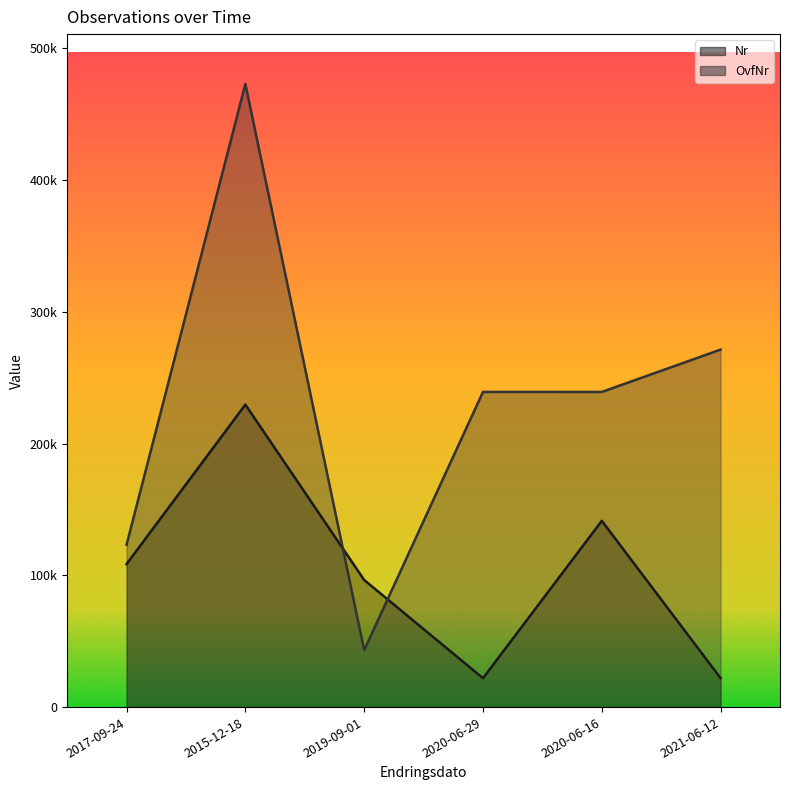

List the series in order of their overall mean, highest first.

OvfNr, Nr